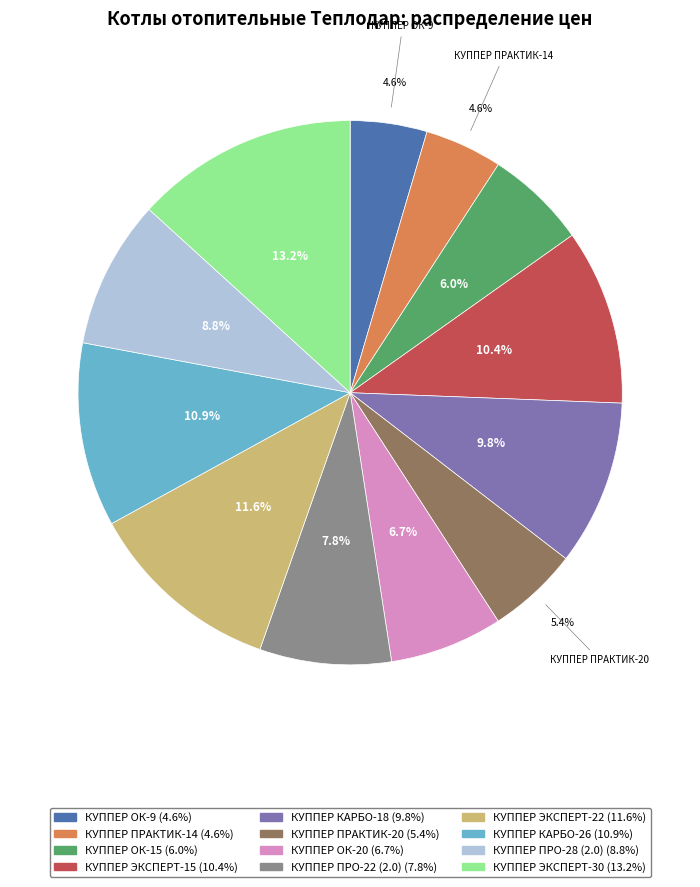

To the nearest percent, what is the average slice percentage?

8%